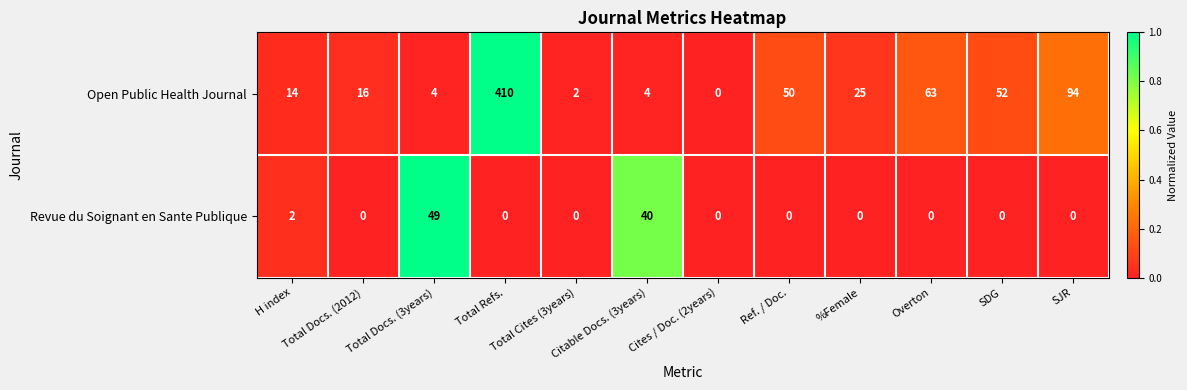

Where is Revue du Soignant en Sante Publique nearest to the value 24?

Citable Docs. (3years)